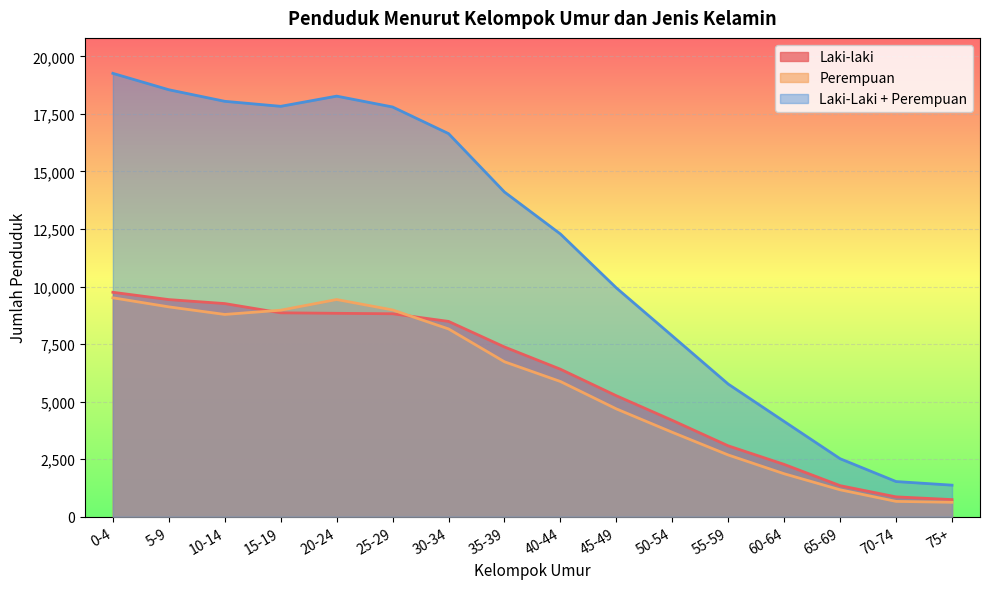

True or false: Laki-laki and Laki-Laki + Perempuan intersect in this chart.

False